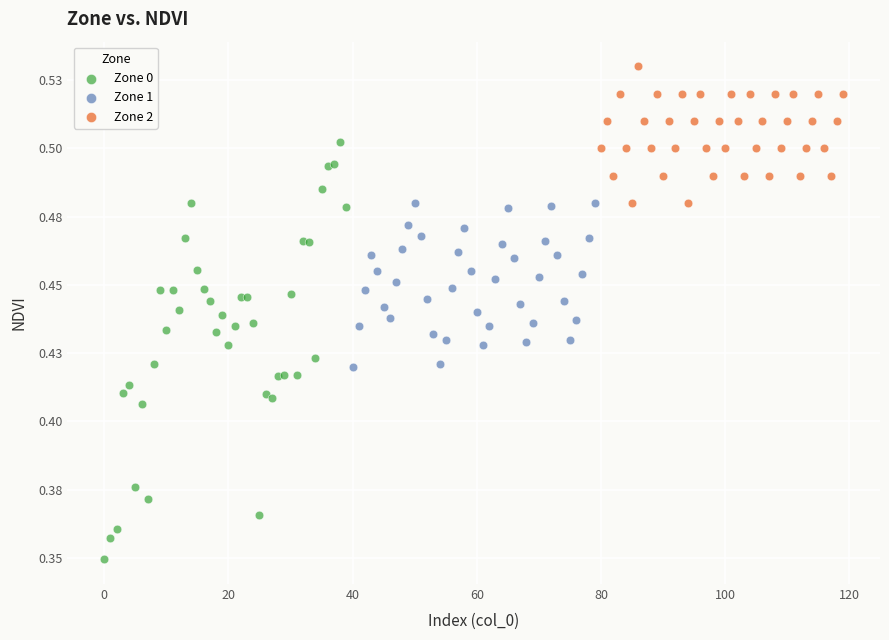

Which series reaches the minimum Y coordinate?

Zone 0